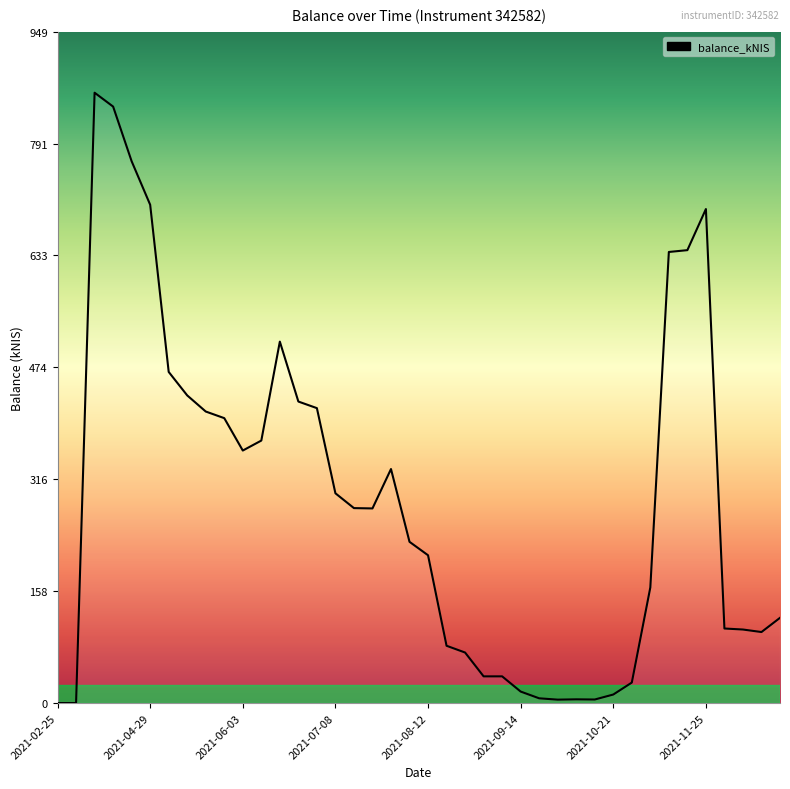

What is the difference between the maximum and minimum values?

862.6